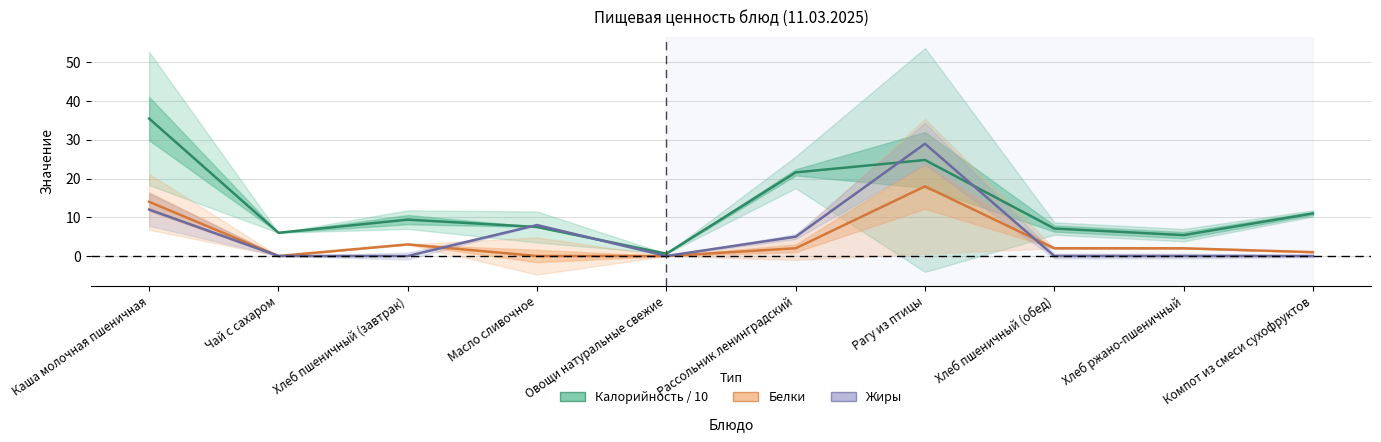

What are all the series names shown in the legend?

Калорийность / 10, Белки, Жиры